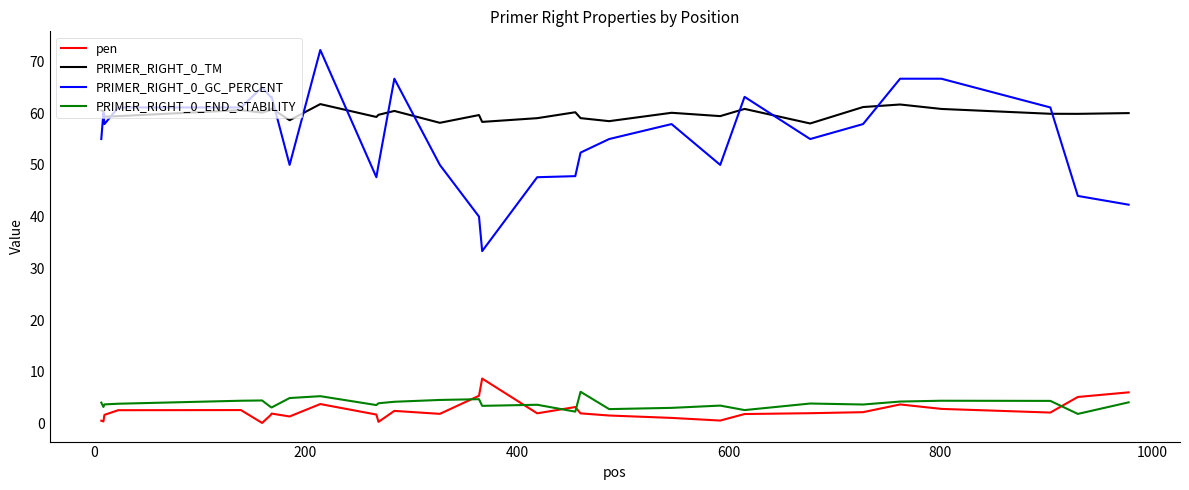

True or false: pen and PRIMER_RIGHT_0_GC_PERCENT cross at least once.

False